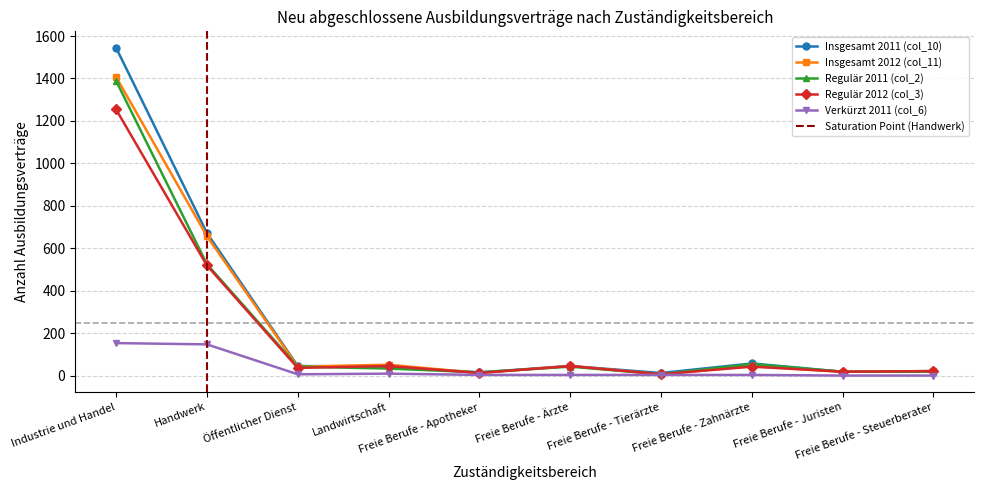

What is the total value across all series at Freie Berufe - Zahnärzte?

201